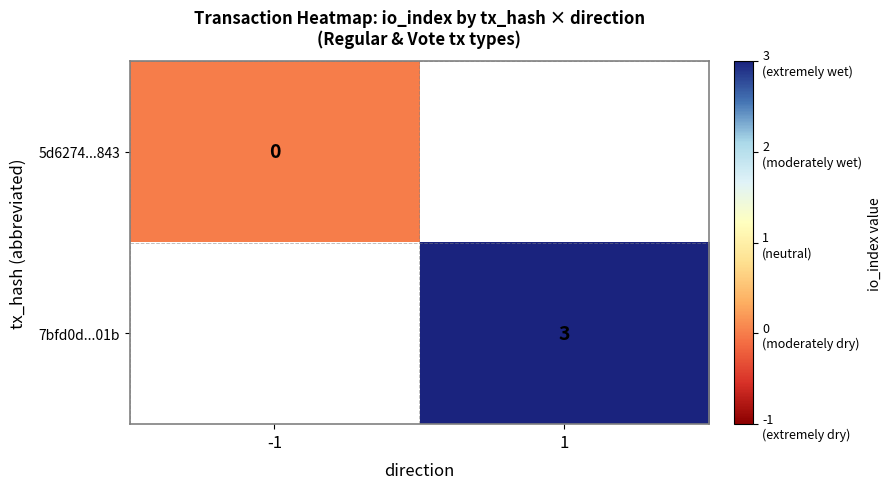

At how many categories does at least one series exceed 2?

1